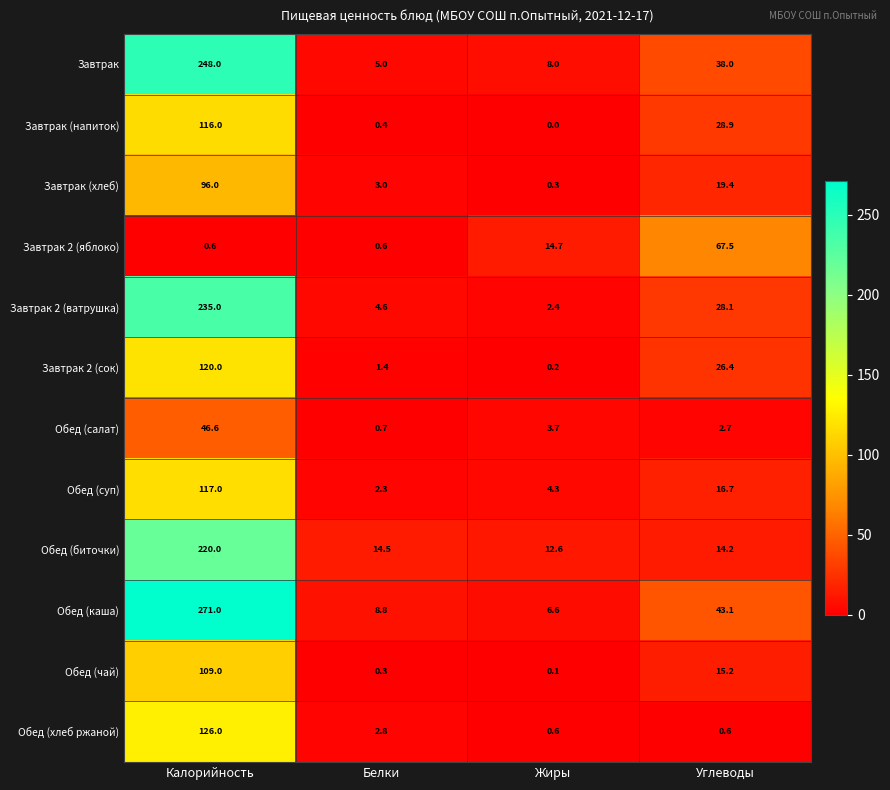

What is the sum of all Завтрак (хлеб) values?

118.7